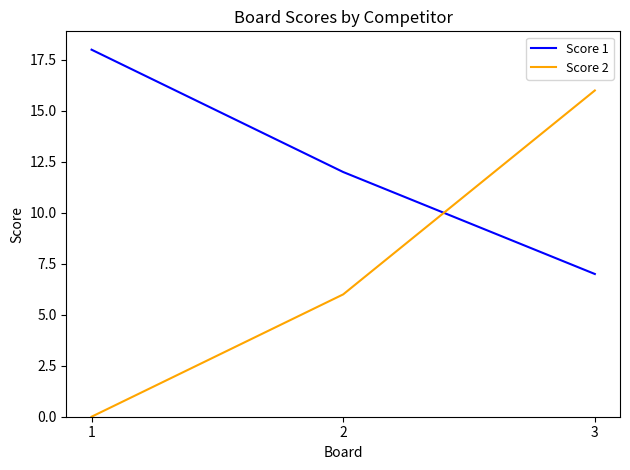

Does the chart display data point markers on the line(s)?

No